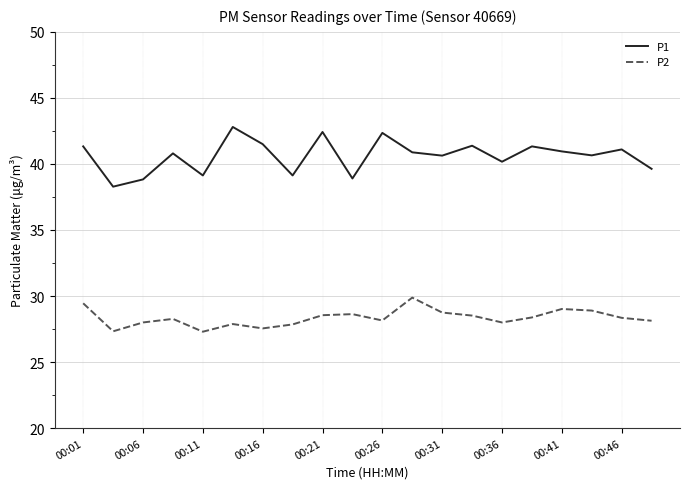

True or false: P2 and P1 intersect in this chart.

False